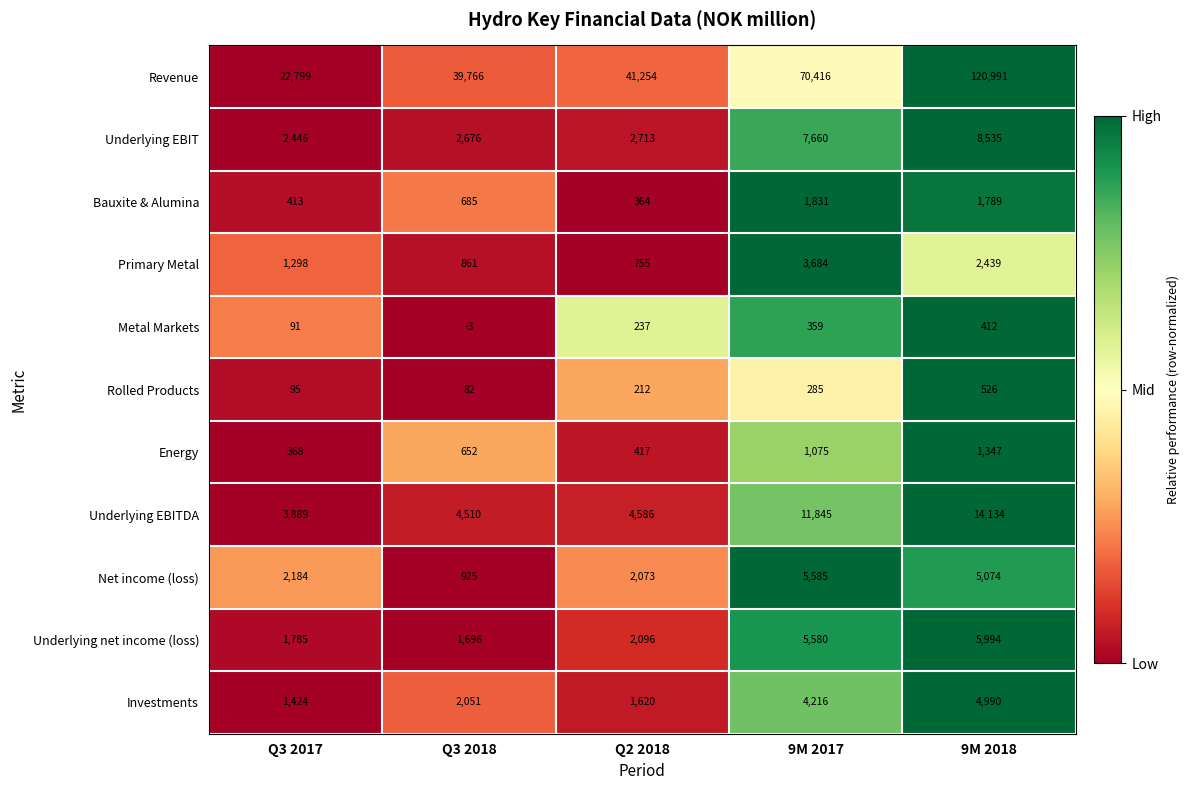

What is the average value of the Revenue series?

59045